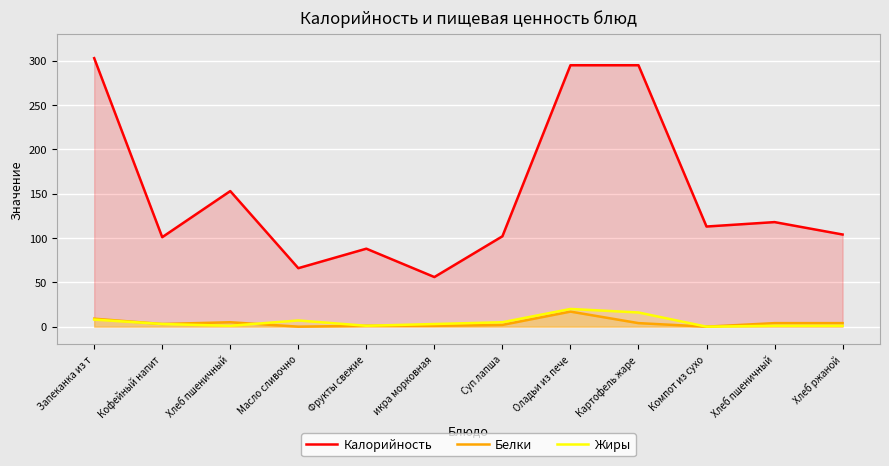

Reading left to right, transcribe all the data shown in this chart.

Калорийность: Запеканка из т=303	Кофейный напит=101	Хлеб пшеничный=153	Масло сливочно=66	Фрукты свежие=88	икра морковная=56	Суп лапша=102	Оладьи из пече=295	Картофель жаре=295	Компот из сухо=113	Хлеб пшеничный=118	Хлеб ржаной=104
Белки: Запеканка из т=9	Кофейный напит=3	Хлеб пшеничный=5	Масло сливочно=0	Фрукты свежие=1	икра морковная=1	Суп лапша=2	Оладьи из пече=17	Картофель жаре=4	Компот из сухо=0	Хлеб пшеничный=4	Хлеб ржаной=4
Жиры: Запеканка из т=8	Кофейный напит=3	Хлеб пшеничный=1	Масло сливочно=7	Фрукты свежие=1	икра морковная=3	Суп лапша=5	Оладьи из пече=20	Картофель жаре=16	Компот из сухо=0	Хлеб пшеничный=1	Хлеб ржаной=1